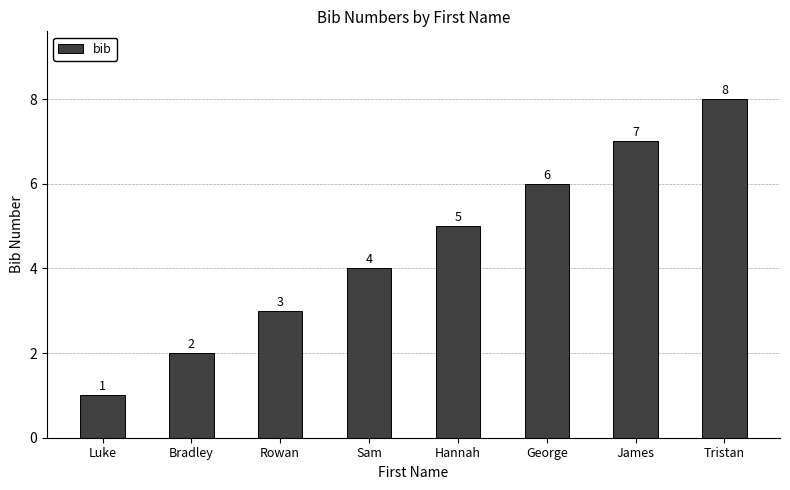

How many values are between 3 and 7?

5